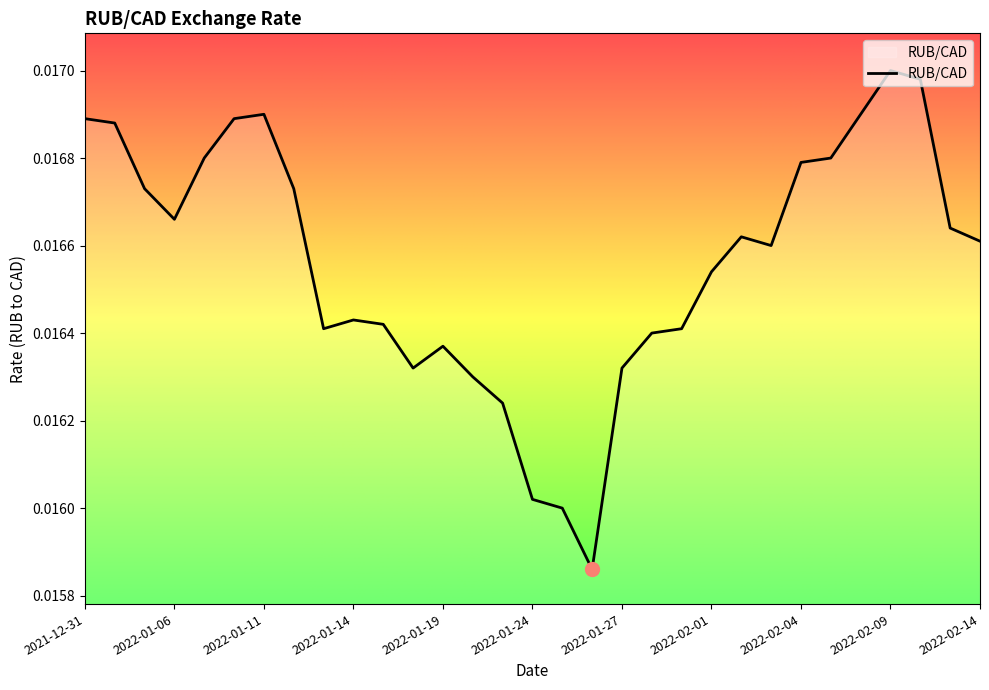

List the labels in order of value, largest first.

2022-02-09, 2022-02-10, 2022-01-11, 2022-02-08, 2021-12-31, 2022-01-10, 2022-01-04, 2022-01-07, 2022-02-07, 2022-02-04, 2022-01-05, 2022-01-12, 2022-01-06, 2022-02-11, 2022-02-02, 2022-02-14, 2022-02-03, 2022-02-01, 2022-01-14, 2022-01-17, 2022-01-13, 2022-01-31, 2022-01-28, 2022-01-19, 2022-01-18, 2022-01-27, 2022-01-20, 2022-01-21, 2022-01-24, 2022-01-25, 2022-01-26